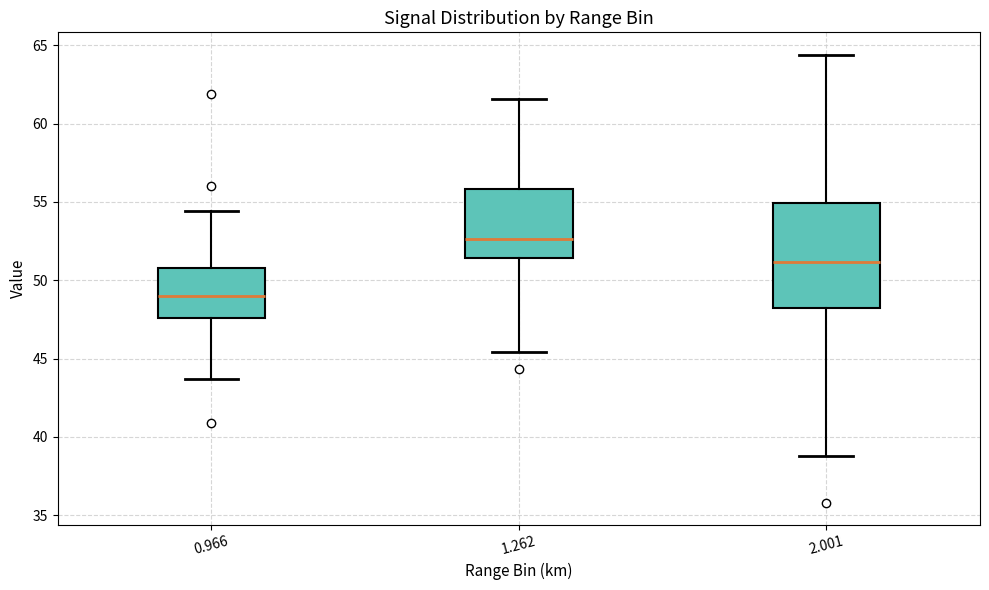

Which box's median line is the lowest?

0.966